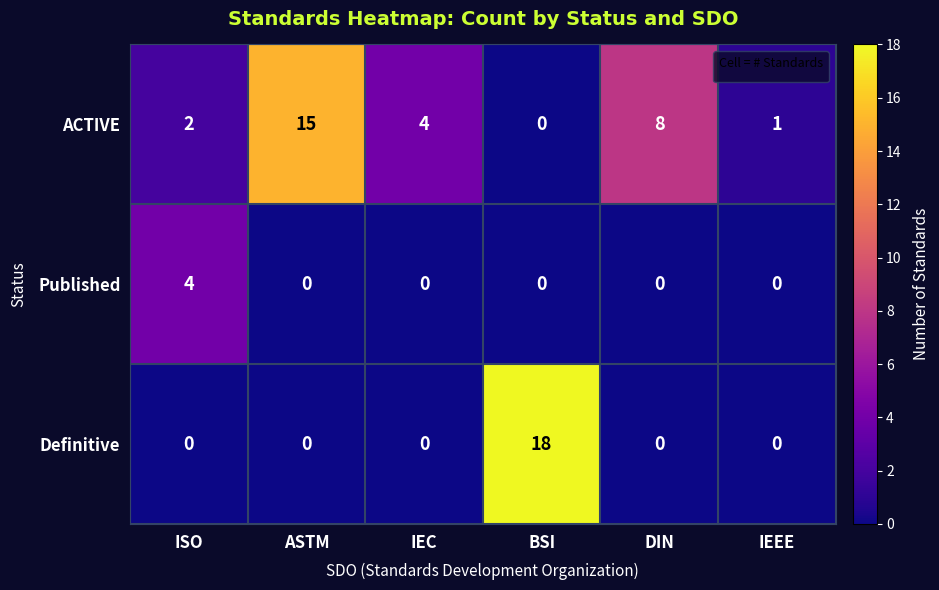

Reading left to right, extract all data points from this chart.

ACTIVE: 2	15	4	0	8	1
Published: 4	0	0	0	0	0
Definitive: 0	0	0	18	0	0